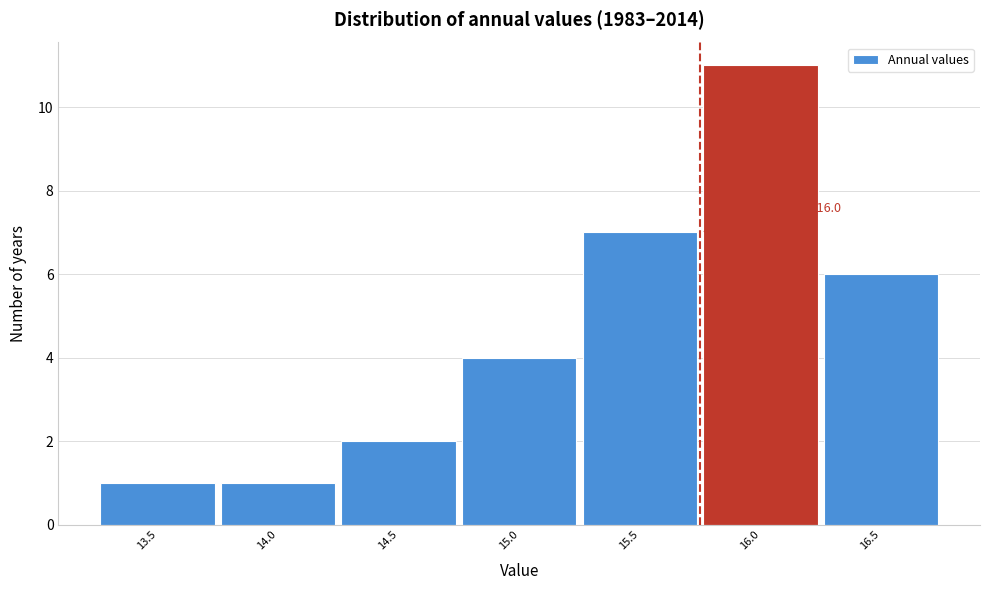

Reading left to right, transcribe all the data shown in this chart.

13.5=1	14.0=1	14.5=2	15.0=4	15.5=7	16.0=11	16.5=6